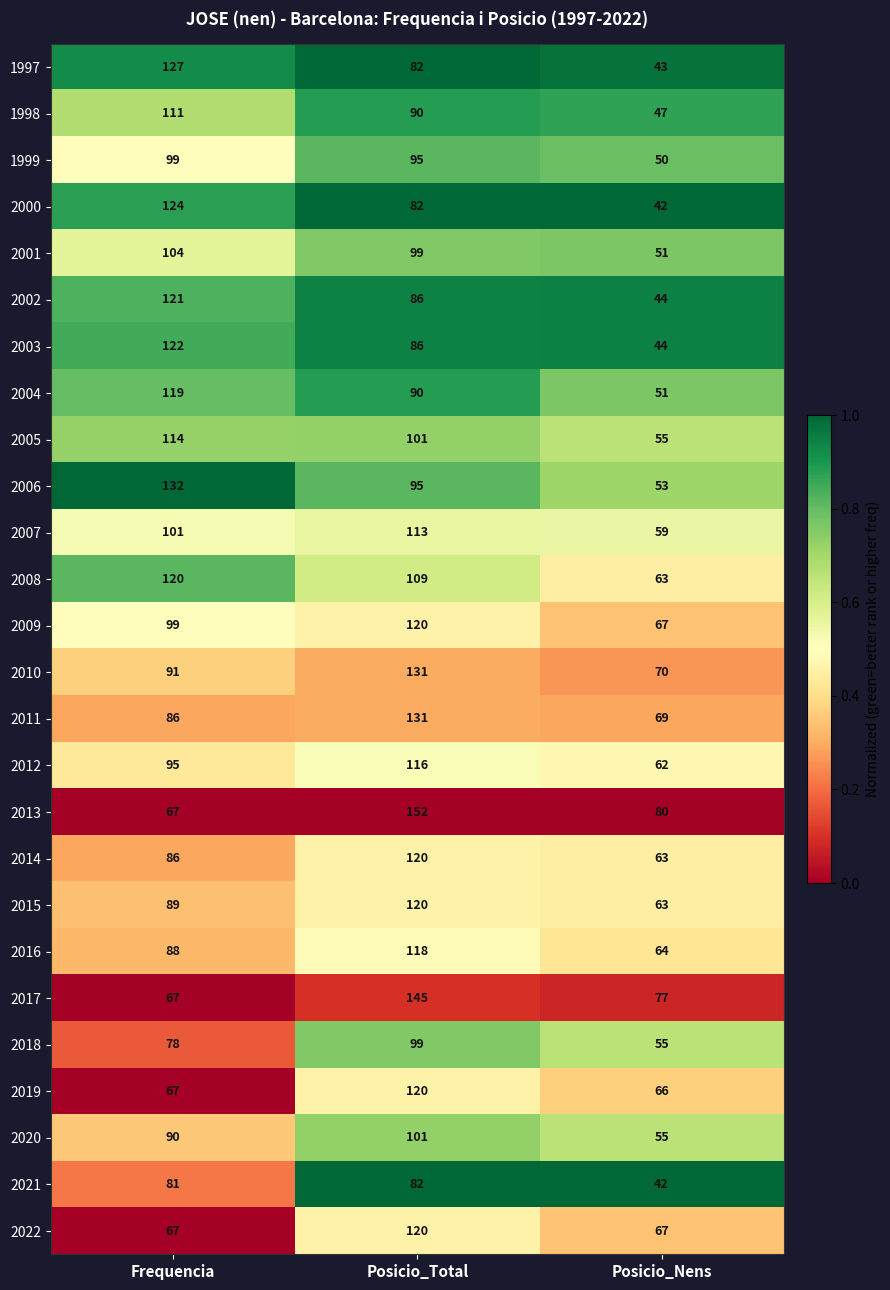

Which series has the largest range (max minus min)?

2013